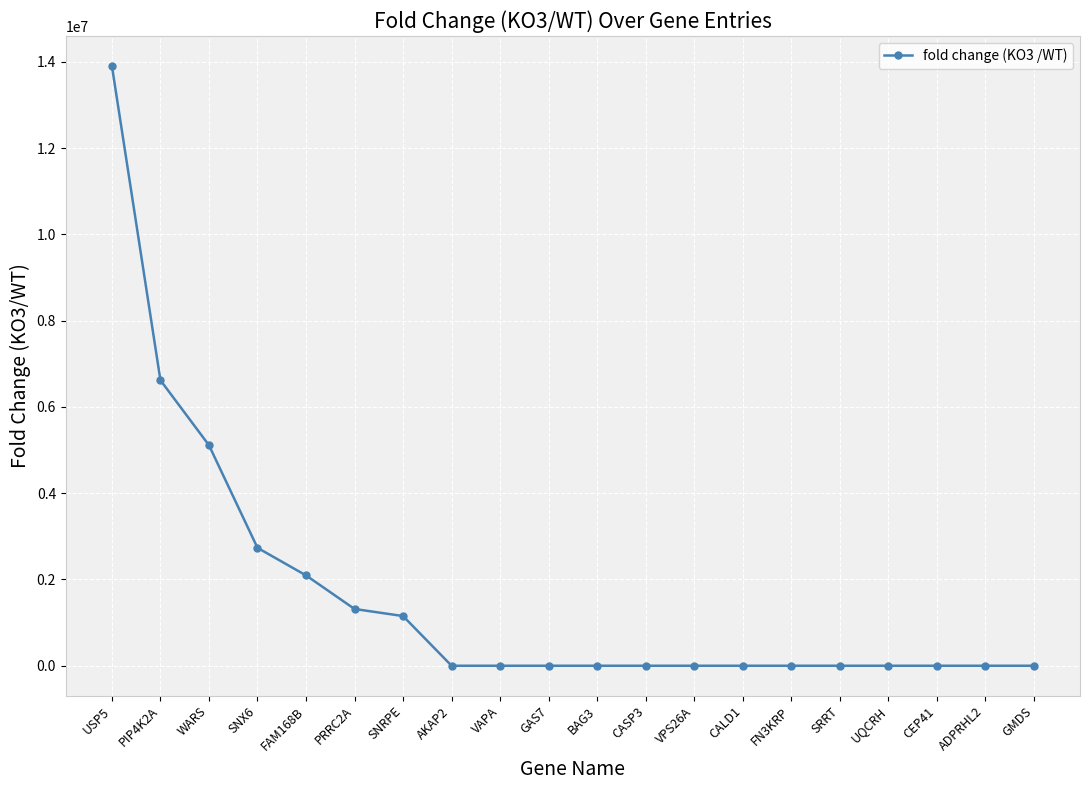

What is the maximum value shown in the chart?

13904500.4